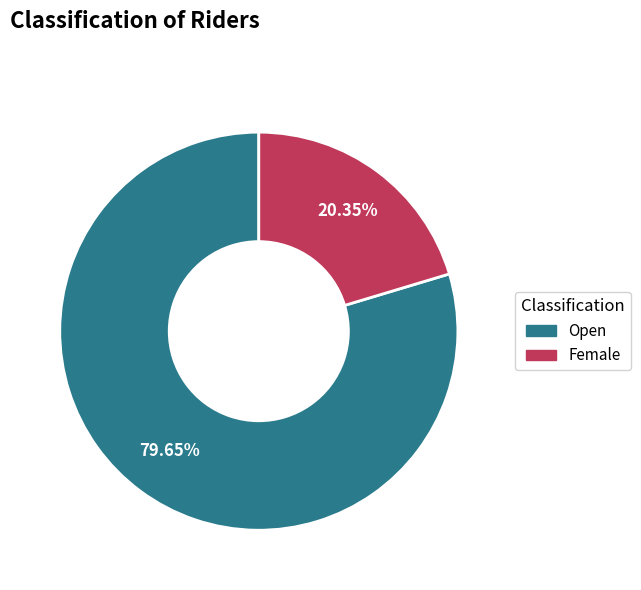

Rank the categories by value from highest to lowest.

Open, Female